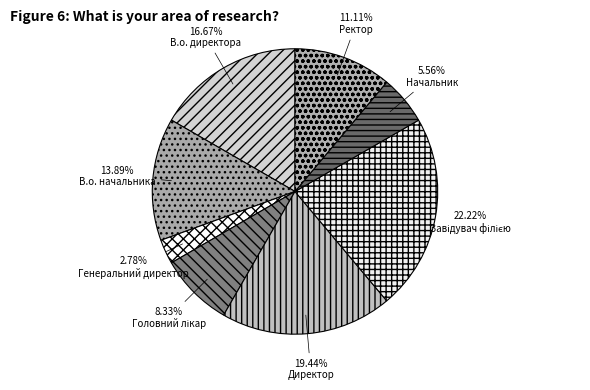

Rank the categories by value from highest to lowest.

Завідувач філією, Директор, В.о. директора, В.о. начальника, Ректор, Головний лікар, Начальник, Генеральний директор